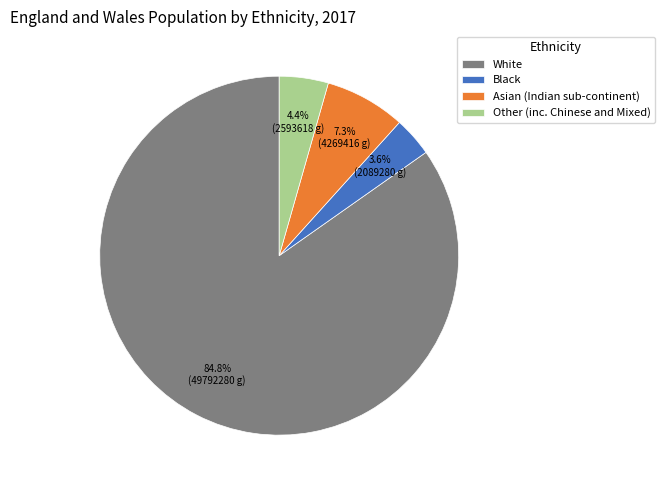

To the nearest percent, what is the difference between the largest and smallest slice percentages?

81%